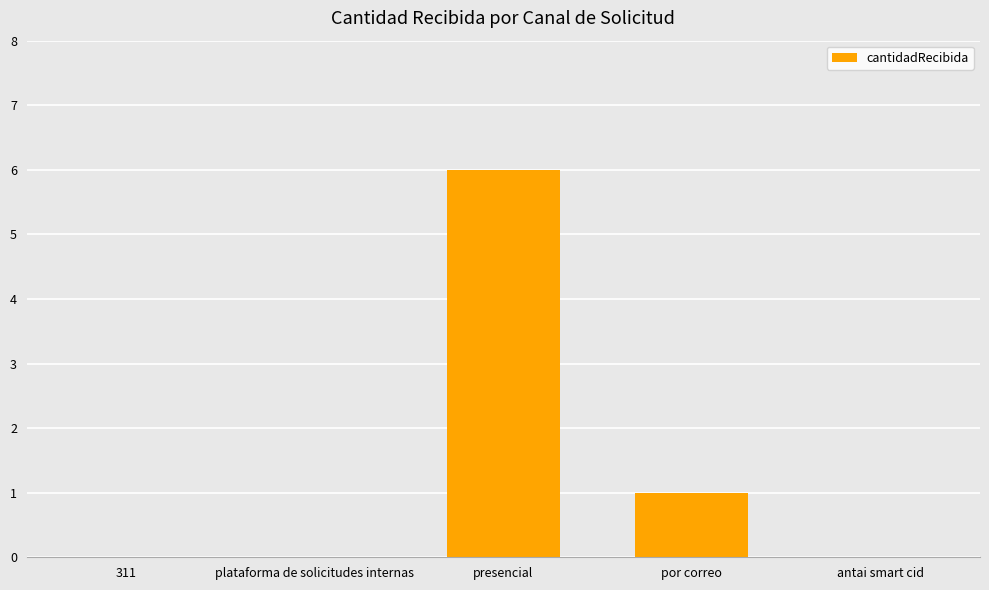

Reading left to right, list all the values displayed in this chart.

0	0	6	1	0